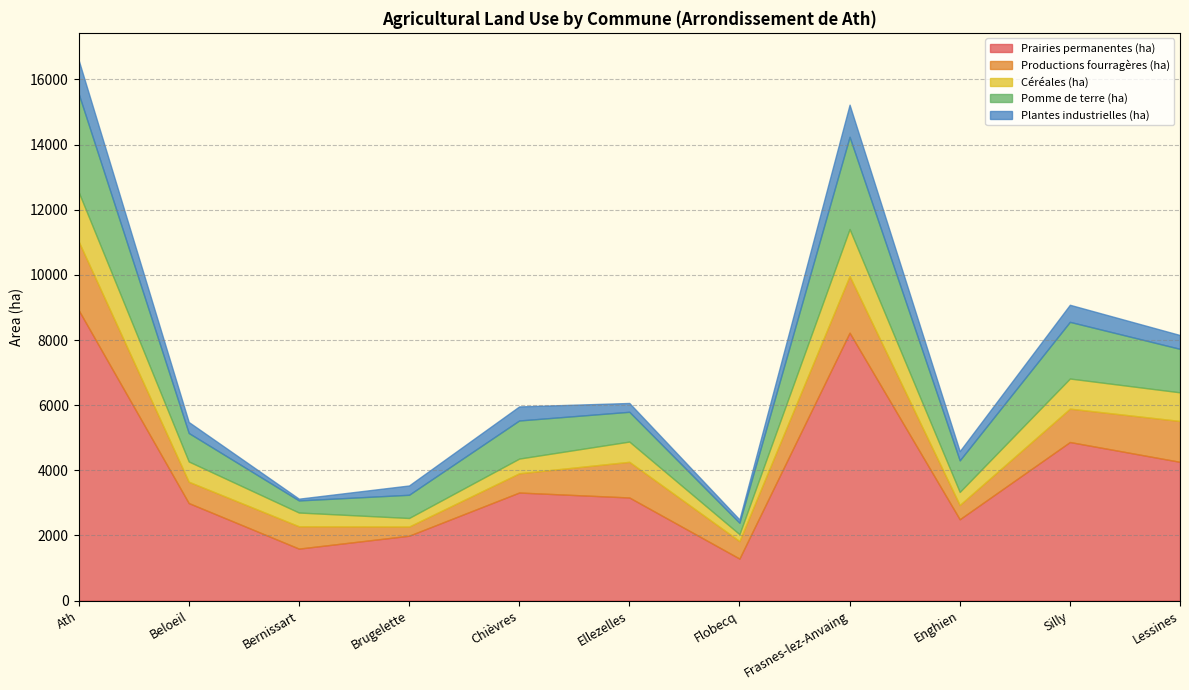

What position from the right is Chièvres?

7